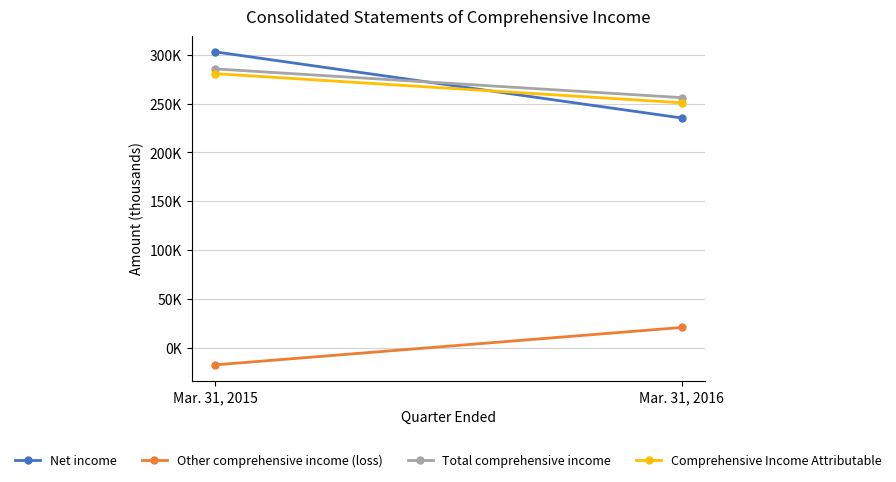

At Mar. 31, 2016, list the series in order from smallest to largest.

Other comprehensive income (loss), Net income, Comprehensive Income Attributable, Total comprehensive income